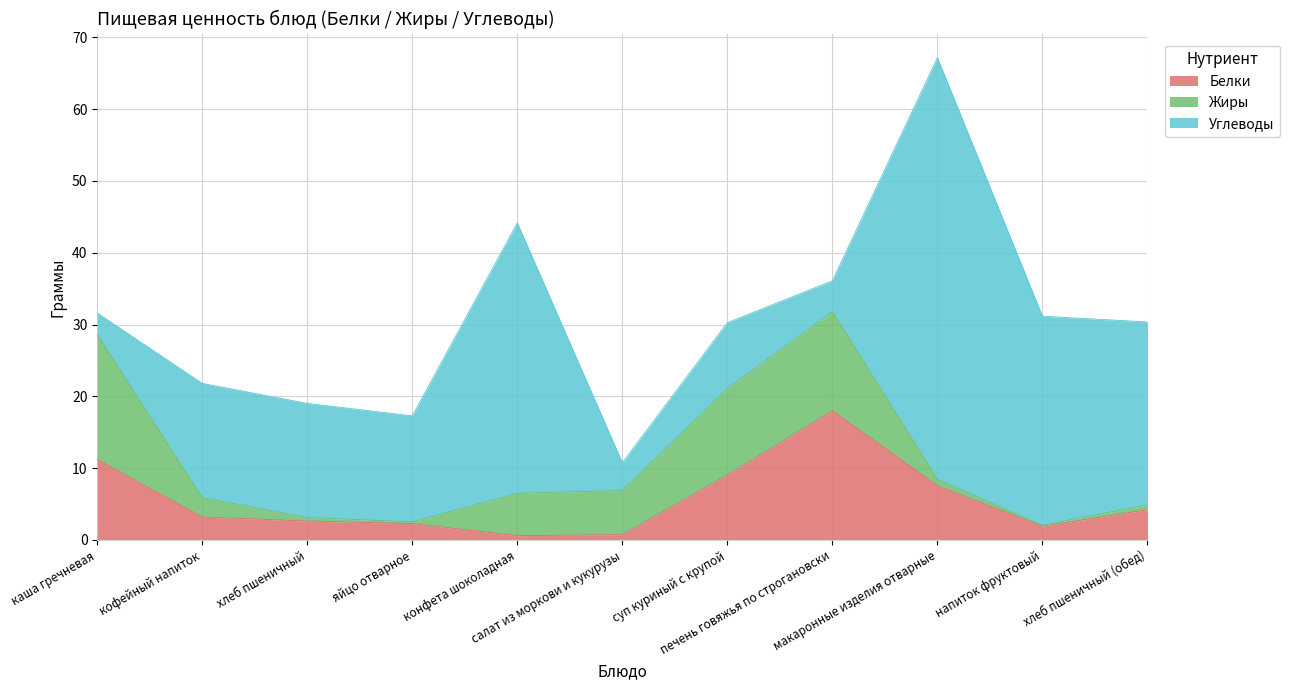

Is the value of Жиры at печень говяжья по строгановски greater than the value of Углеводы at напиток фруктовый?

No